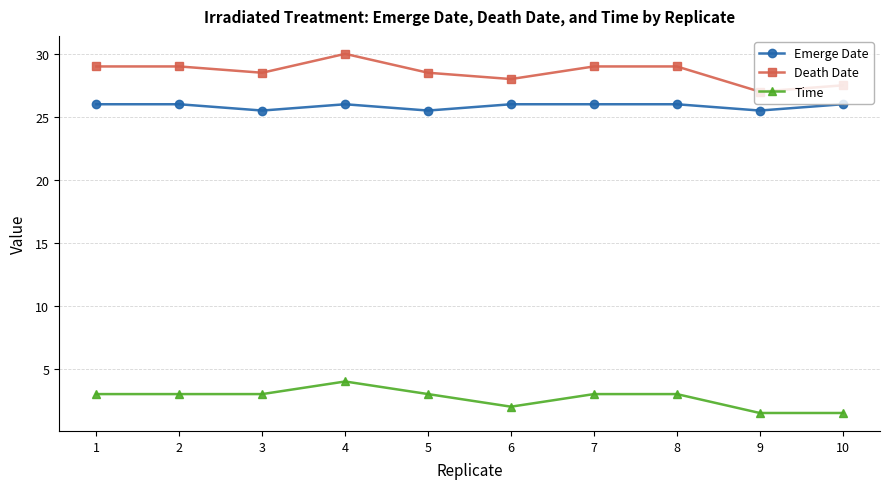

Count the number of data series in this chart.

3